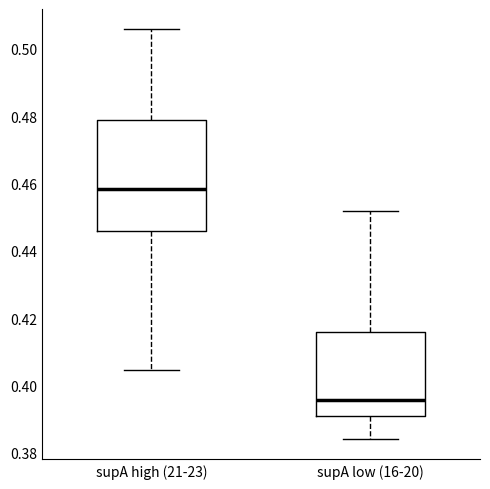

Reading left to right, transcribe this box plot: for each box, give where its median line is, the range the box spans, and where its two whiskers end, as read against the y-axis. The values are not printed on the chart, so give them approximately, as read against the axis.

supA high (21-23): median 0.458, box 0.446 to 0.478, whiskers 0.404 to 0.506
supA low (16-20): median 0.396, box 0.390 to 0.416, whiskers 0.384 to 0.452